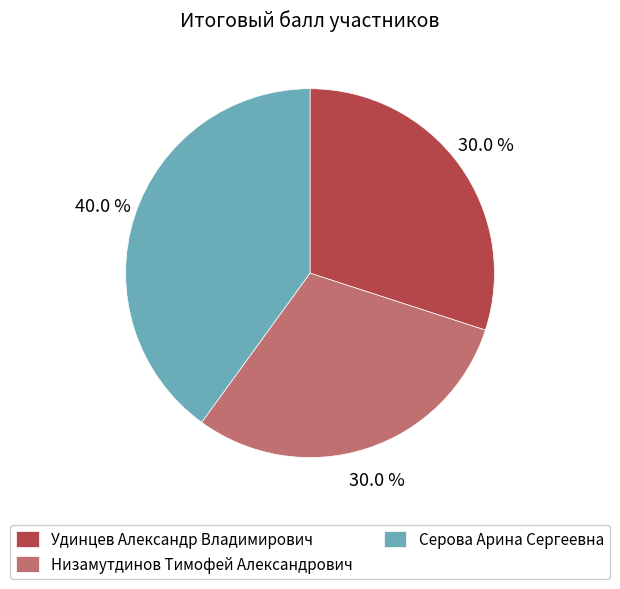

Is there a majority slice in this chart?

No